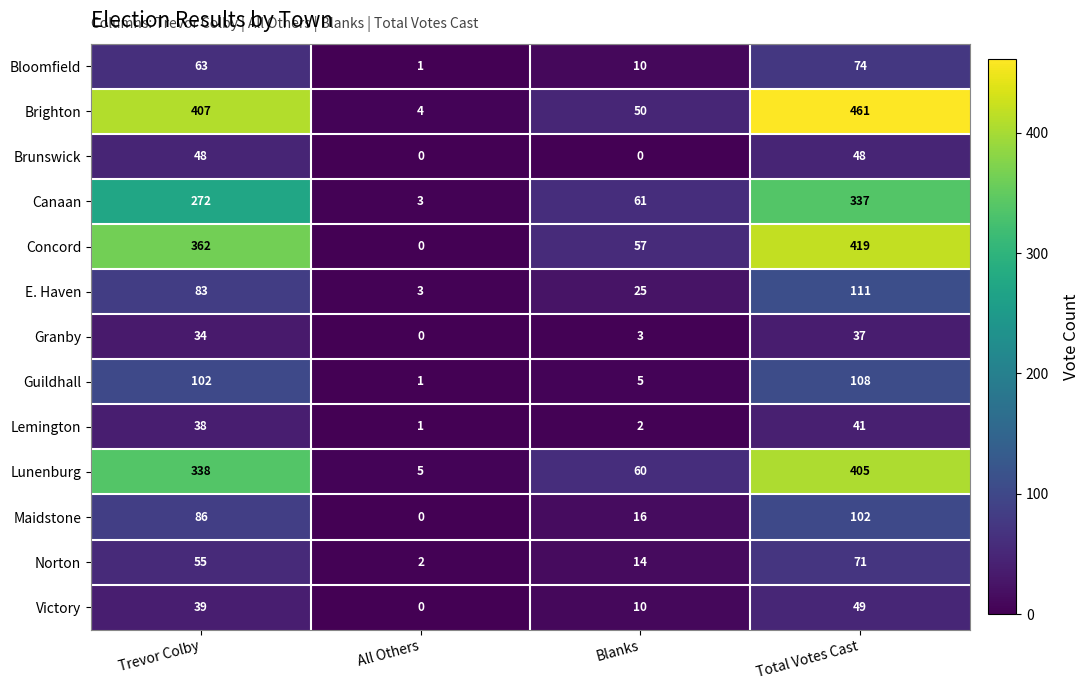

How many Victory values are between 10 and 49?

3